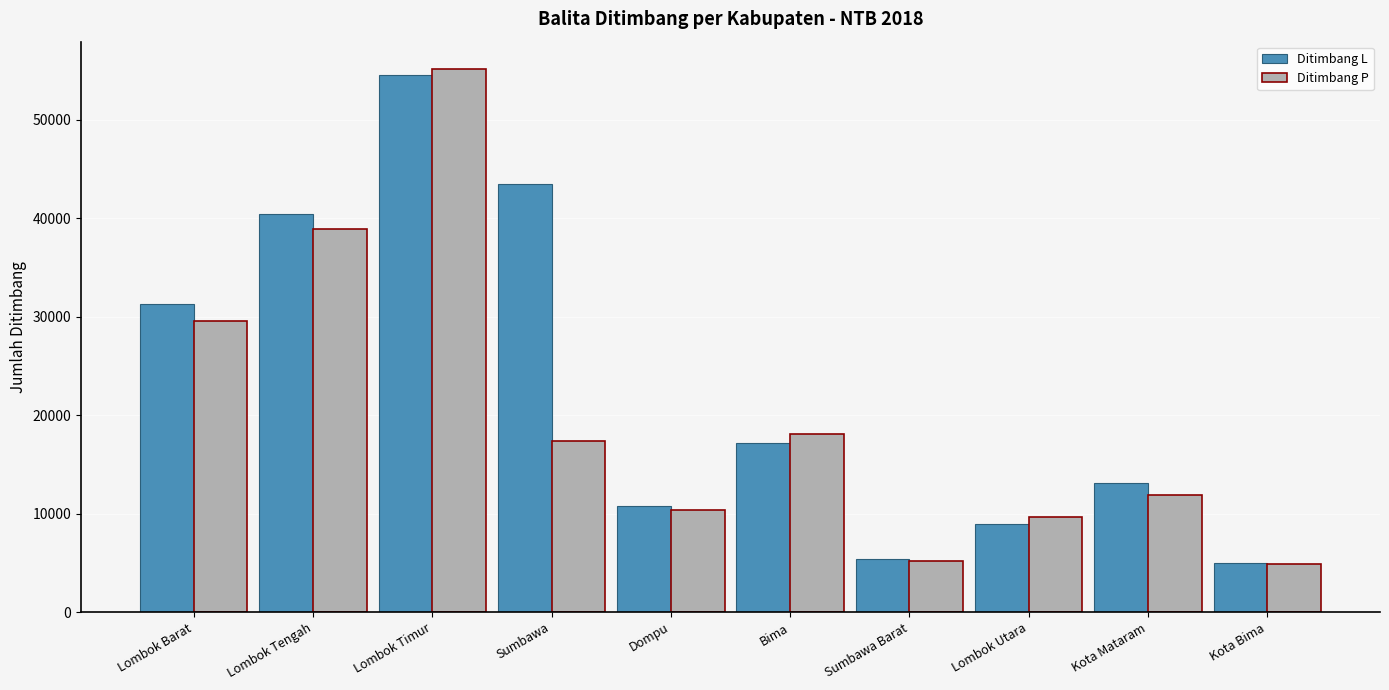

The Ditimbang P series shows 17365 at Sumbawa. True or false?

True